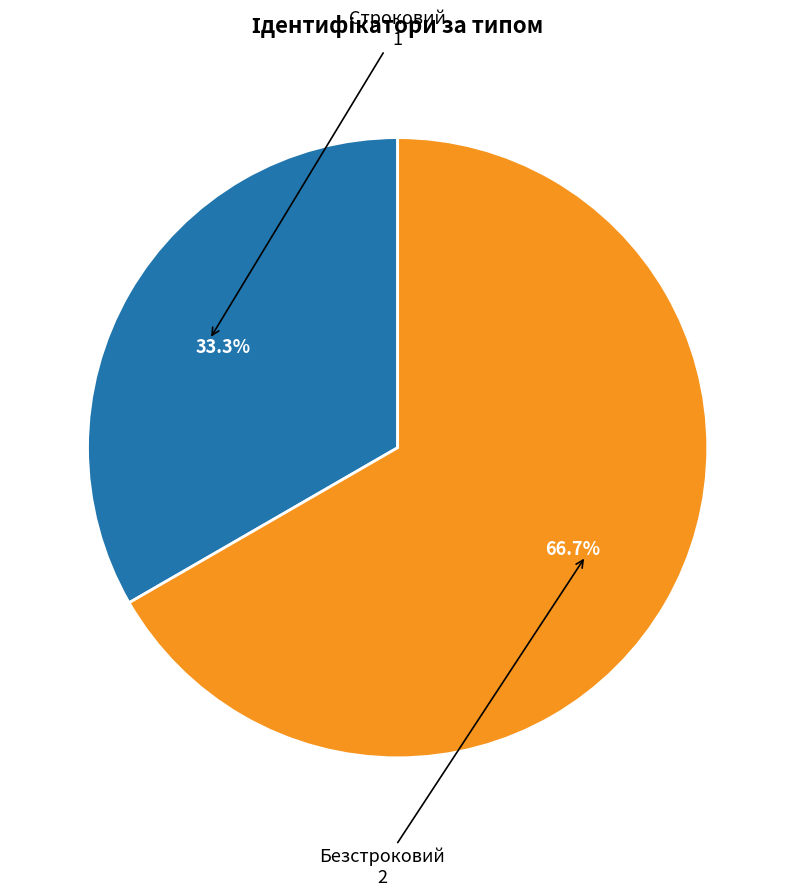

Does any single category account for the majority?

Yes